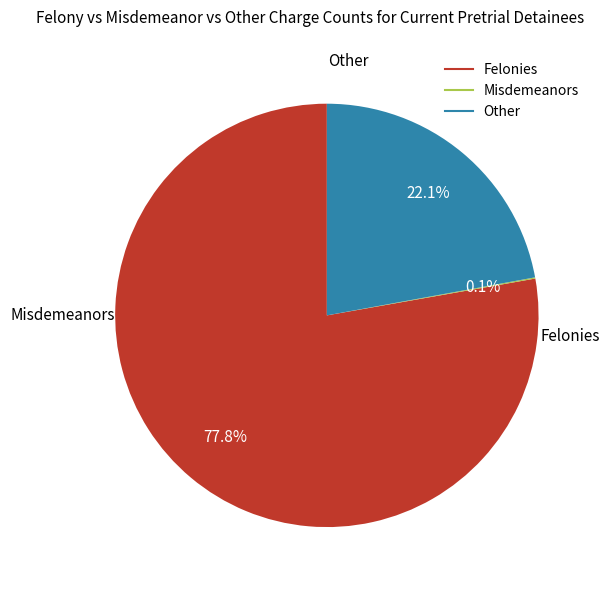

Is there any slice that represents more than half of the pie?

Yes